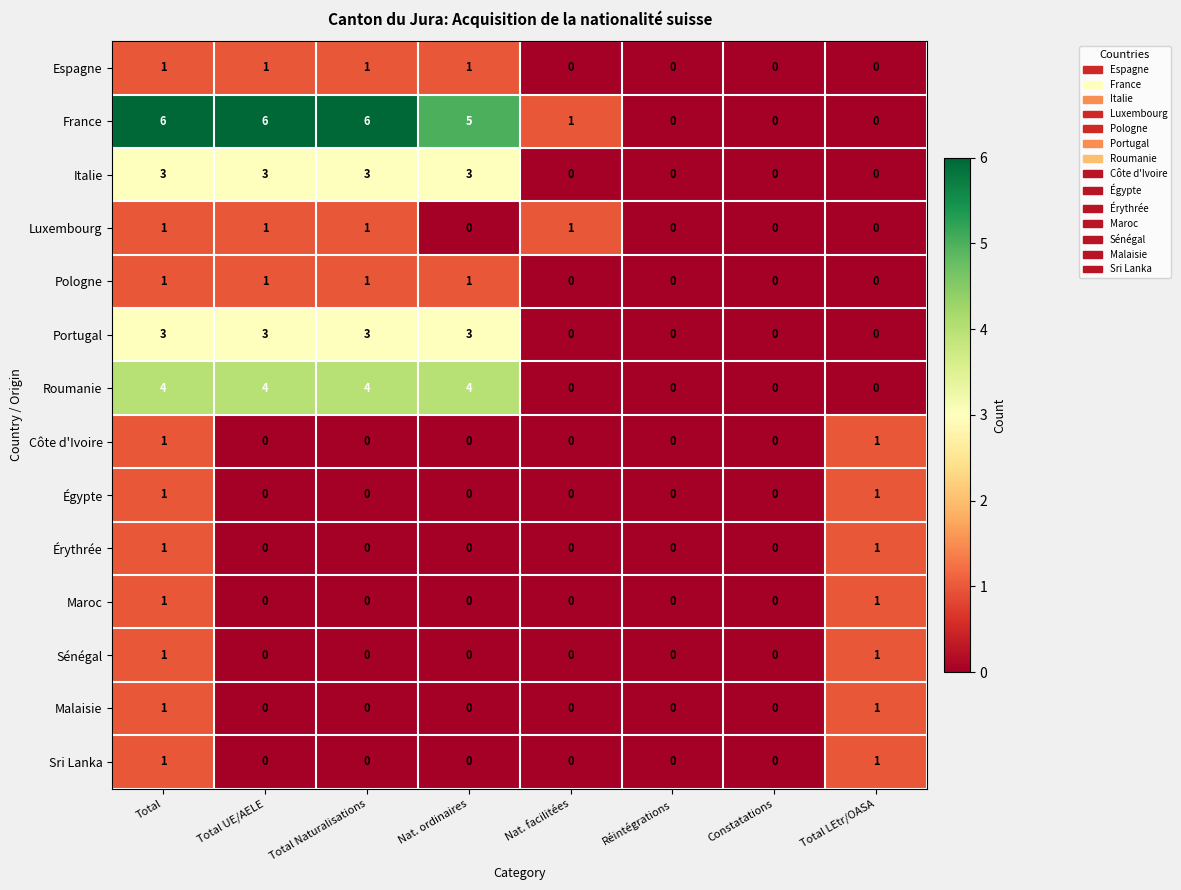

Which series has the widest spread of values?

France